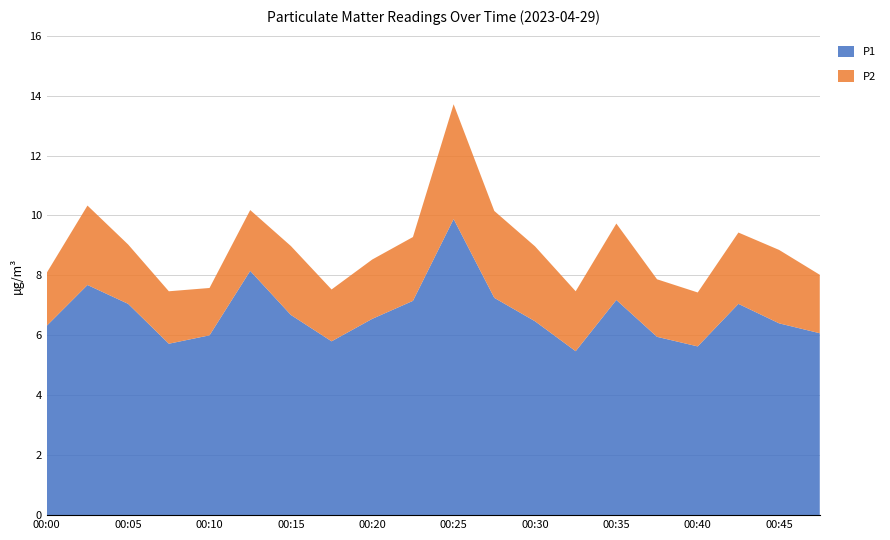

Reading left to right, what are all the values shown in this chart?

P1: 00:00=6.3	00:03=7.7	00:05=7.0	00:08=5.7	00:10=6.0	00:13=8.2	00:15=6.7	00:18=5.8	00:20=6.5	00:23=7.2	00:25=9.9	00:28=7.2	00:30=6.5	00:33=5.5	00:35=7.2	00:38=6.0	00:40=5.6	00:43=7.0	00:45=6.4	00:49=6.1
P2: 00:00=1.8	00:03=2.6	00:05=2.0	00:08=1.8	00:10=1.6	00:13=2.0	00:15=2.3	00:18=1.7	00:20=2.0	00:23=2.1	00:25=3.8	00:28=2.9	00:30=2.5	00:33=2.0	00:35=2.5	00:38=1.9	00:40=1.8	00:43=2.4	00:45=2.5	00:49=1.9